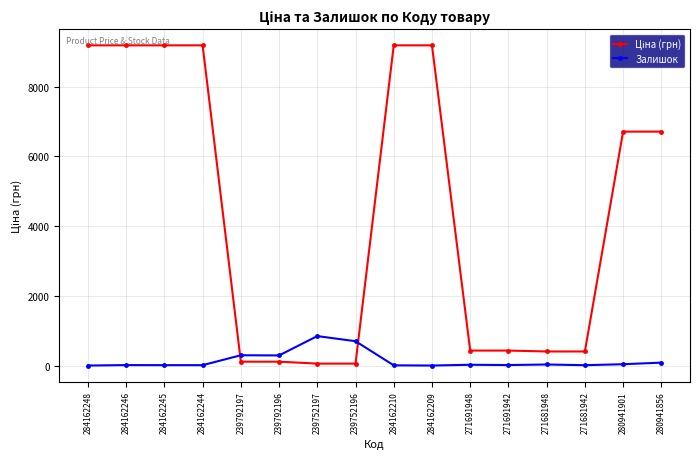

What is the sum of all Залишок values?

2366.0